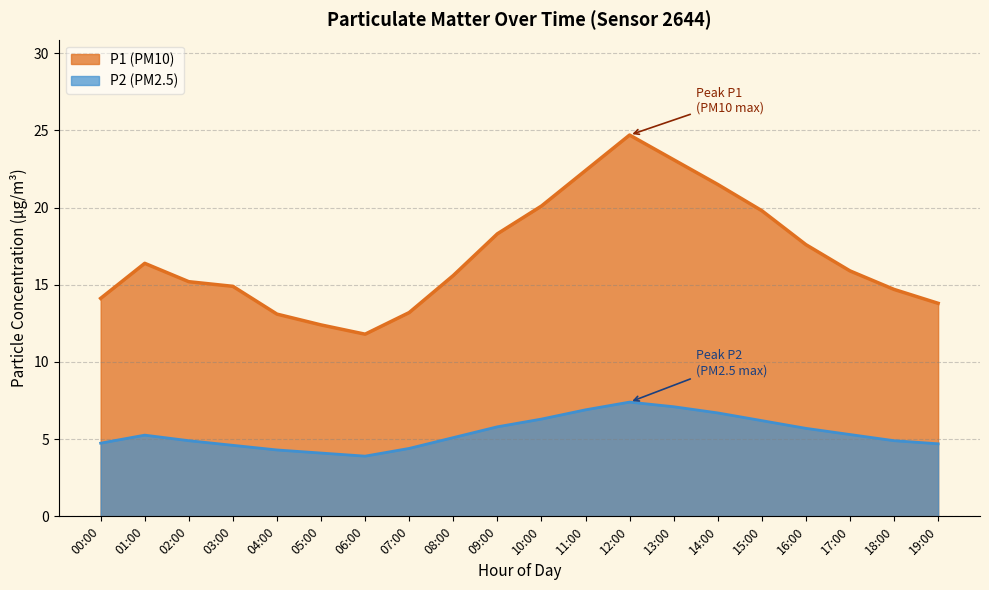

What position from the right is 19:00?

1